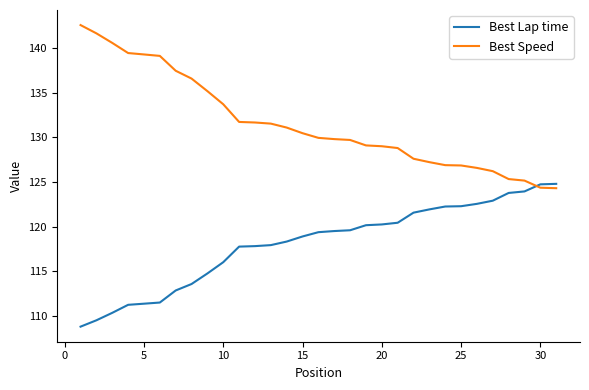

Which series has the largest total across all categories?

Best Speed